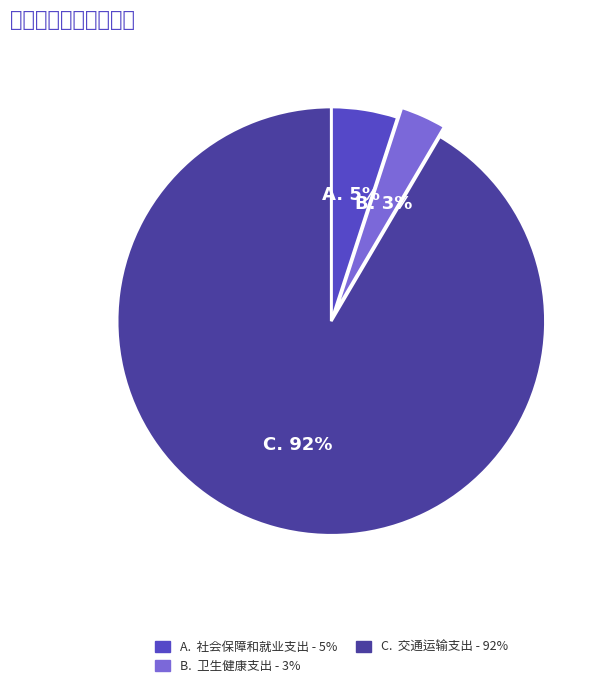

Which slice is the smallest?

卫生健康支出